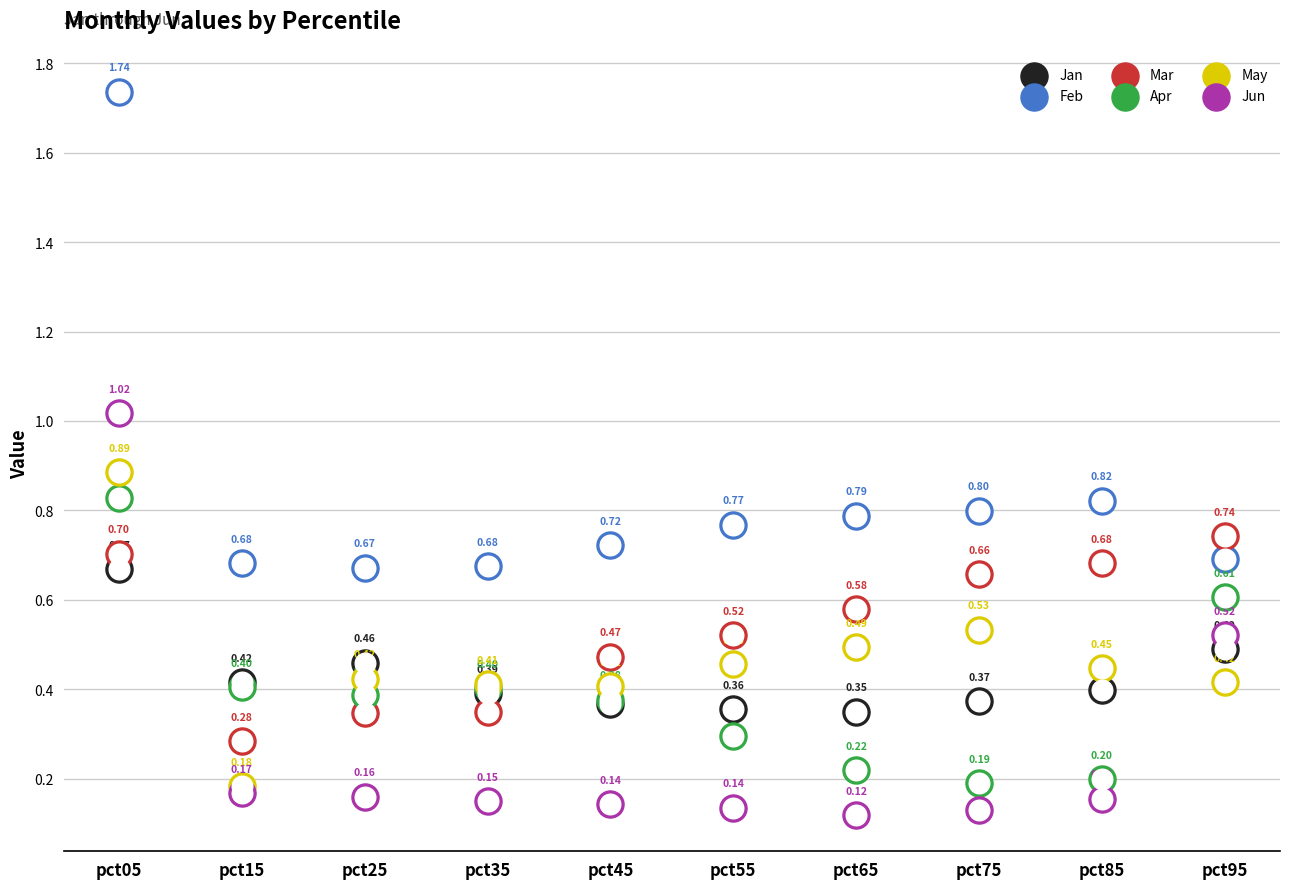

At which category is the sum across all series the highest?

pct05